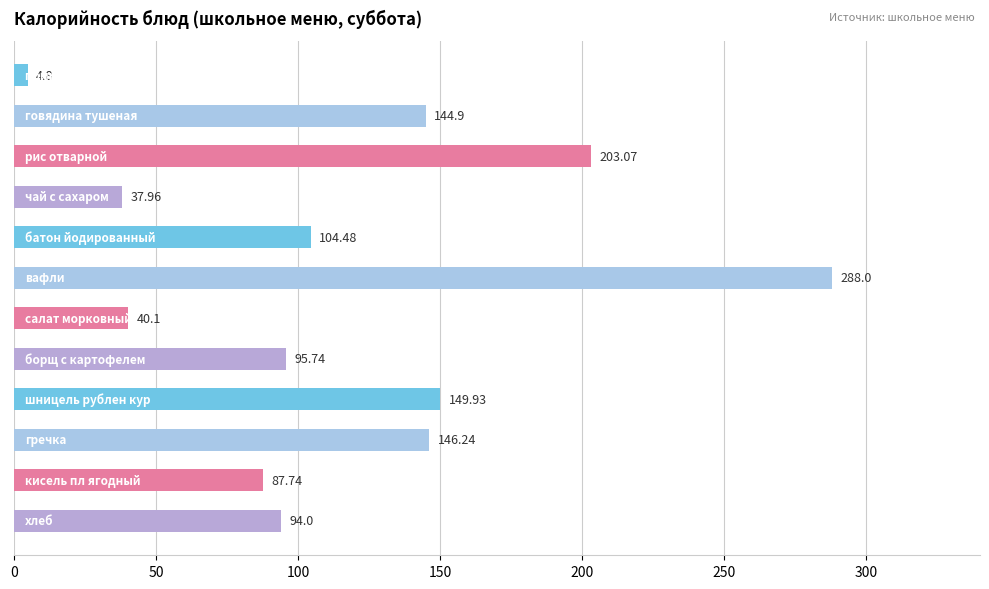

How many categories are shown in the chart?

12